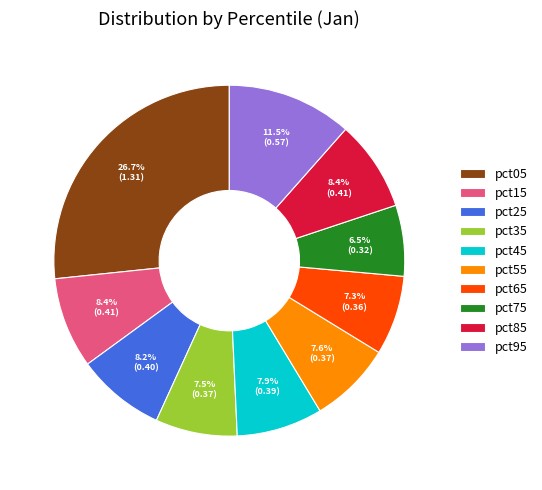

Is there a majority slice in this chart?

No